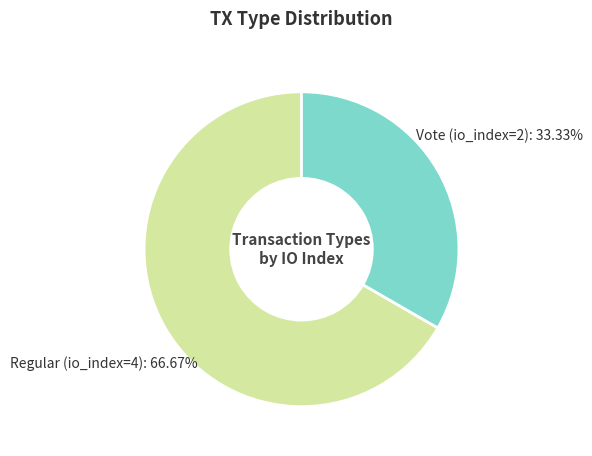

How many segments does this pie chart have?

2